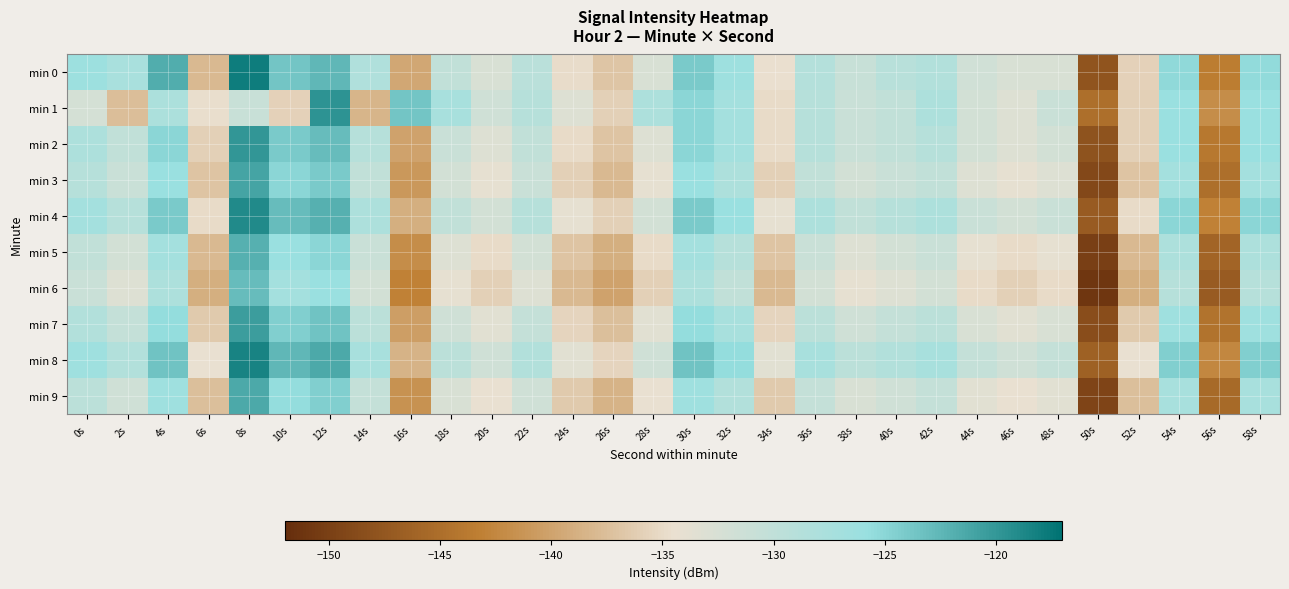

At which category is the sum across all series the highest?

8s